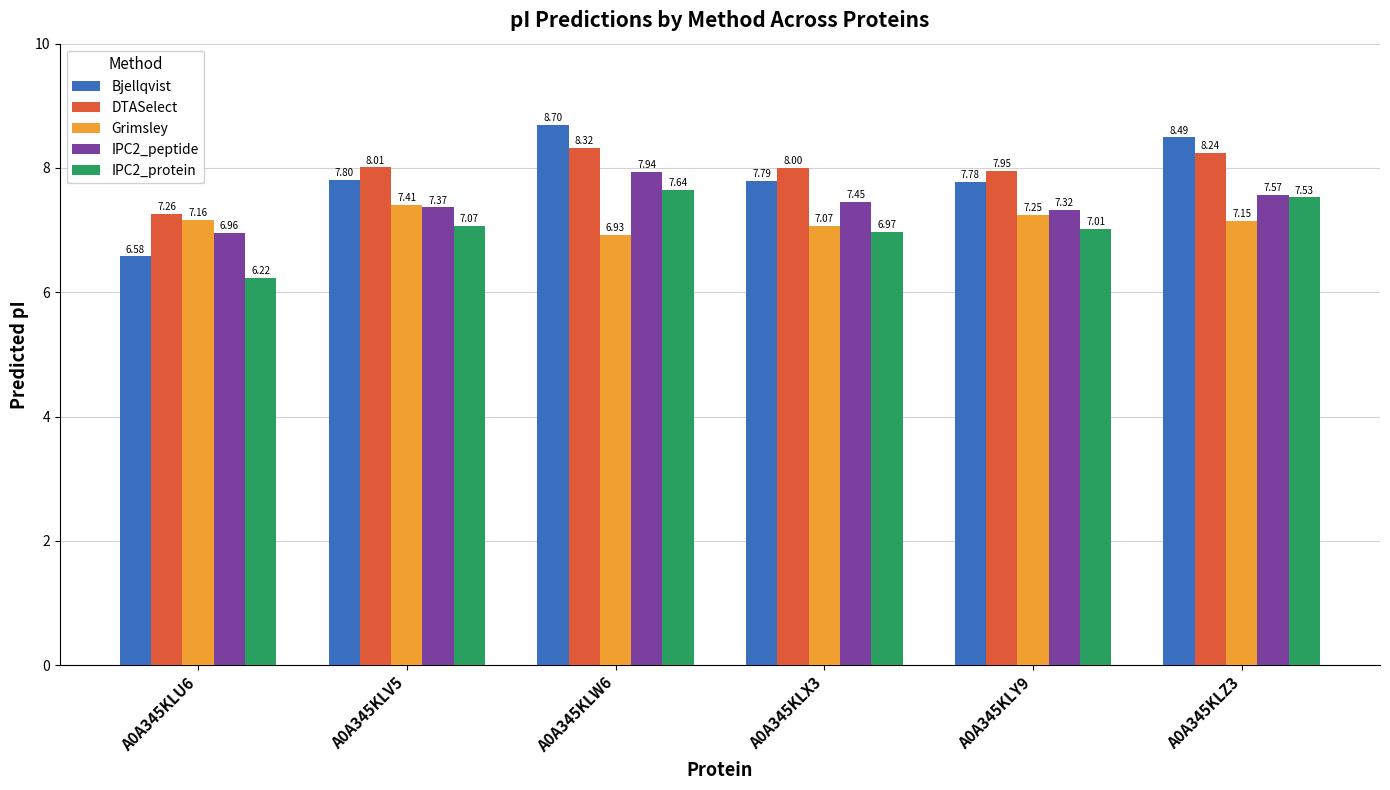

At which category is the sum across all series the highest?

A0A345KLW6